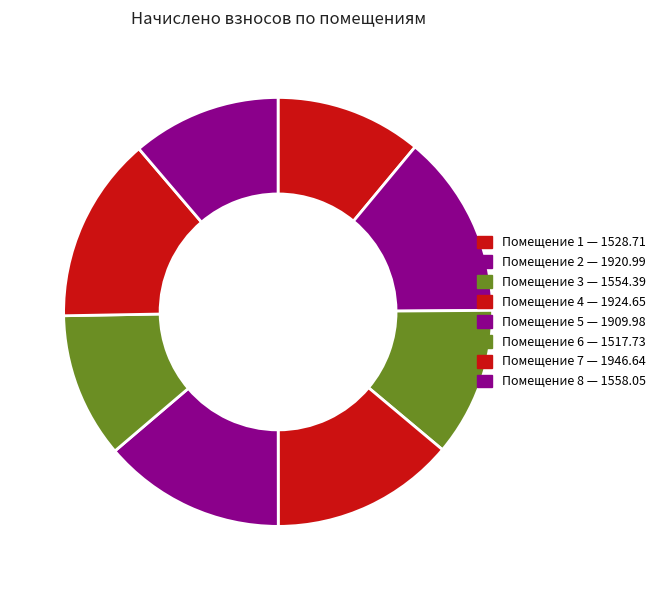

How many segments does this pie chart have?

8